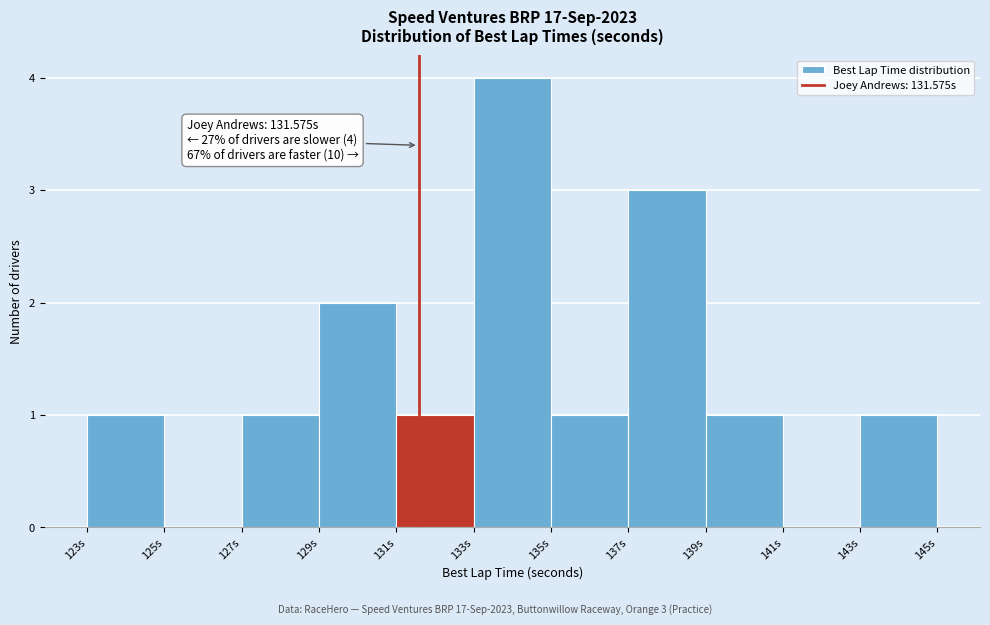

Which range on the x-axis has the tallest bar?

133 to 135